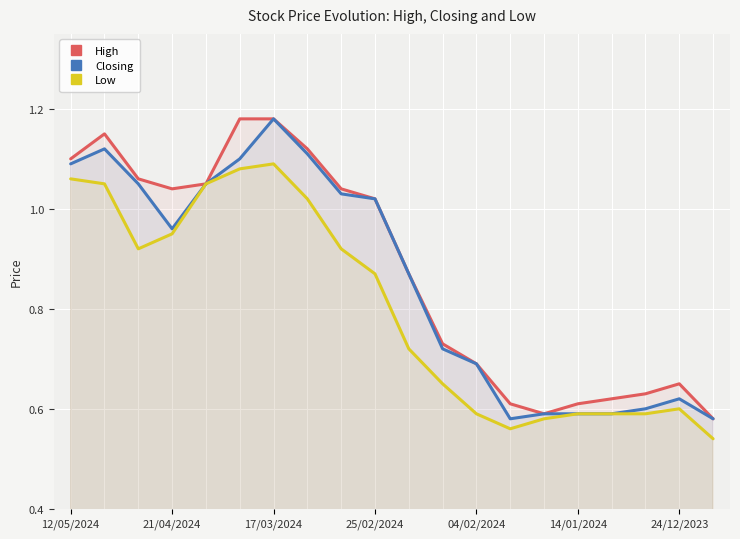

At which label does Low reach its peak?

17/03/2024